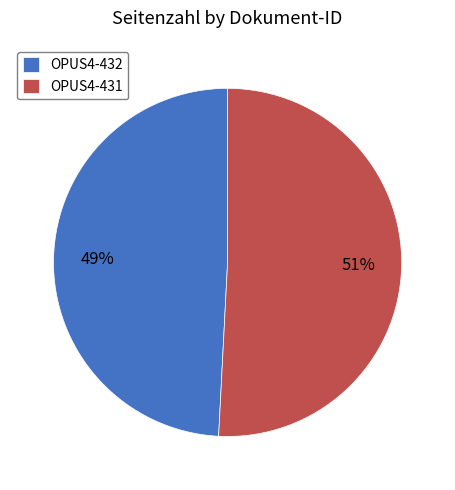

What percentage is the OPUS4-432 slice, to the nearest percent?

49%